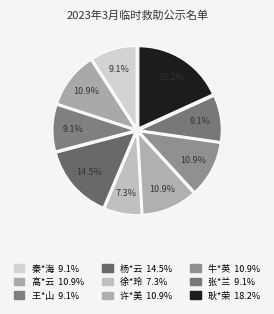

Is it true that 杨*云 is 26% of the pie?

False